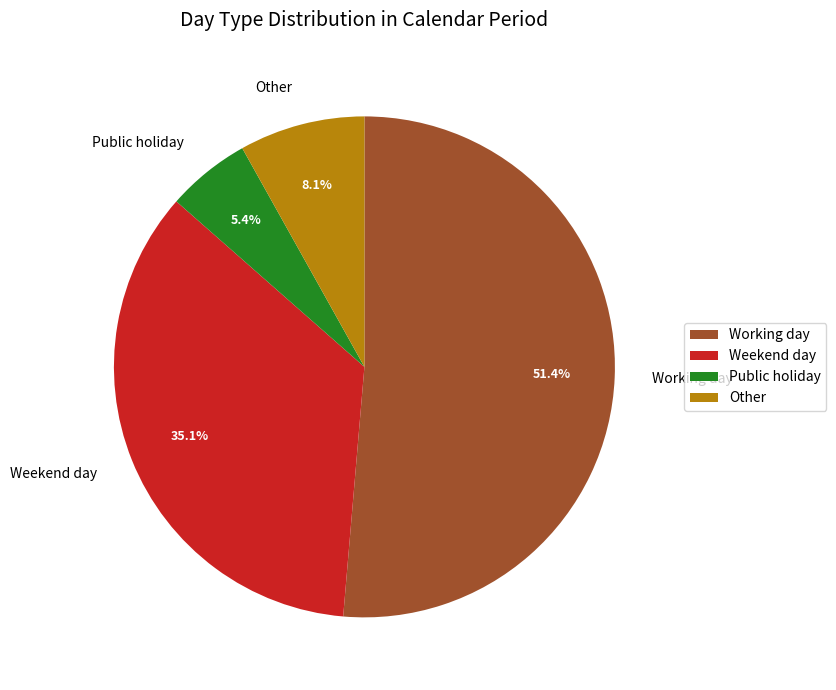

What is the smallest slice in the pie chart?

Public holiday